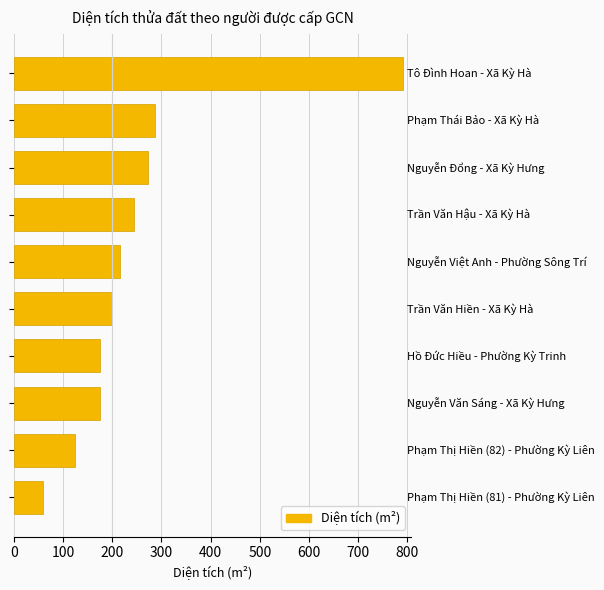

Count the number of data series in this chart.

1